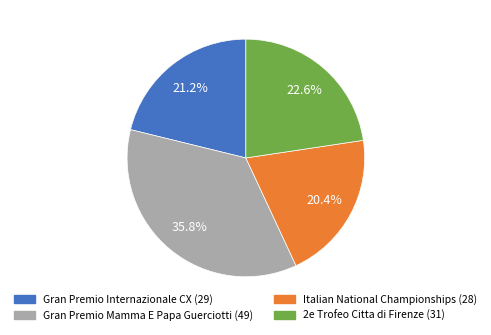

To the nearest percent, what is the difference between the Gran Premio Mamma E Papa Guerciotti and Italian National Championships slice percentages?

15%